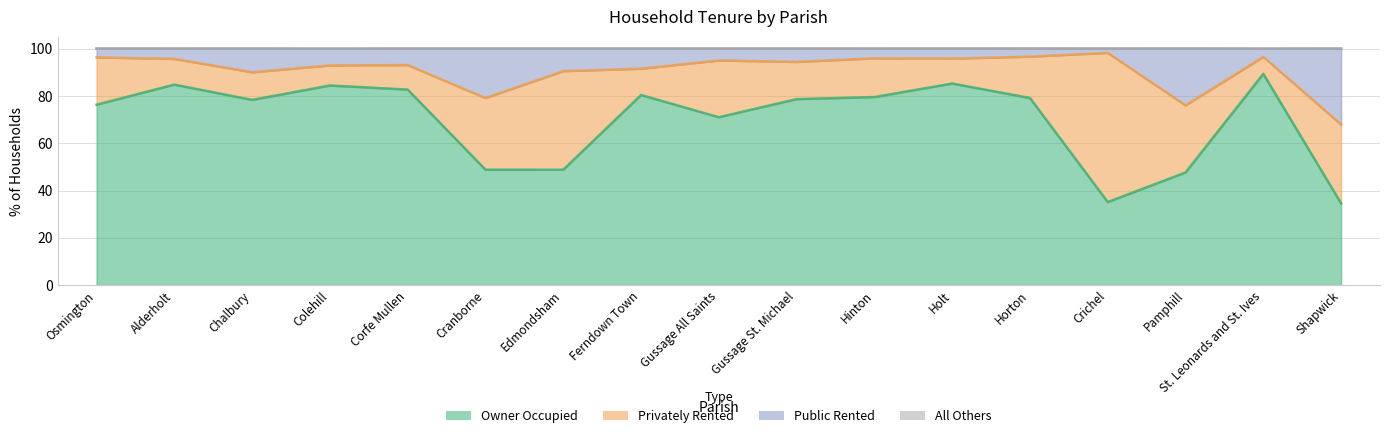

What is the label of the 17th point from the right?

Osmington